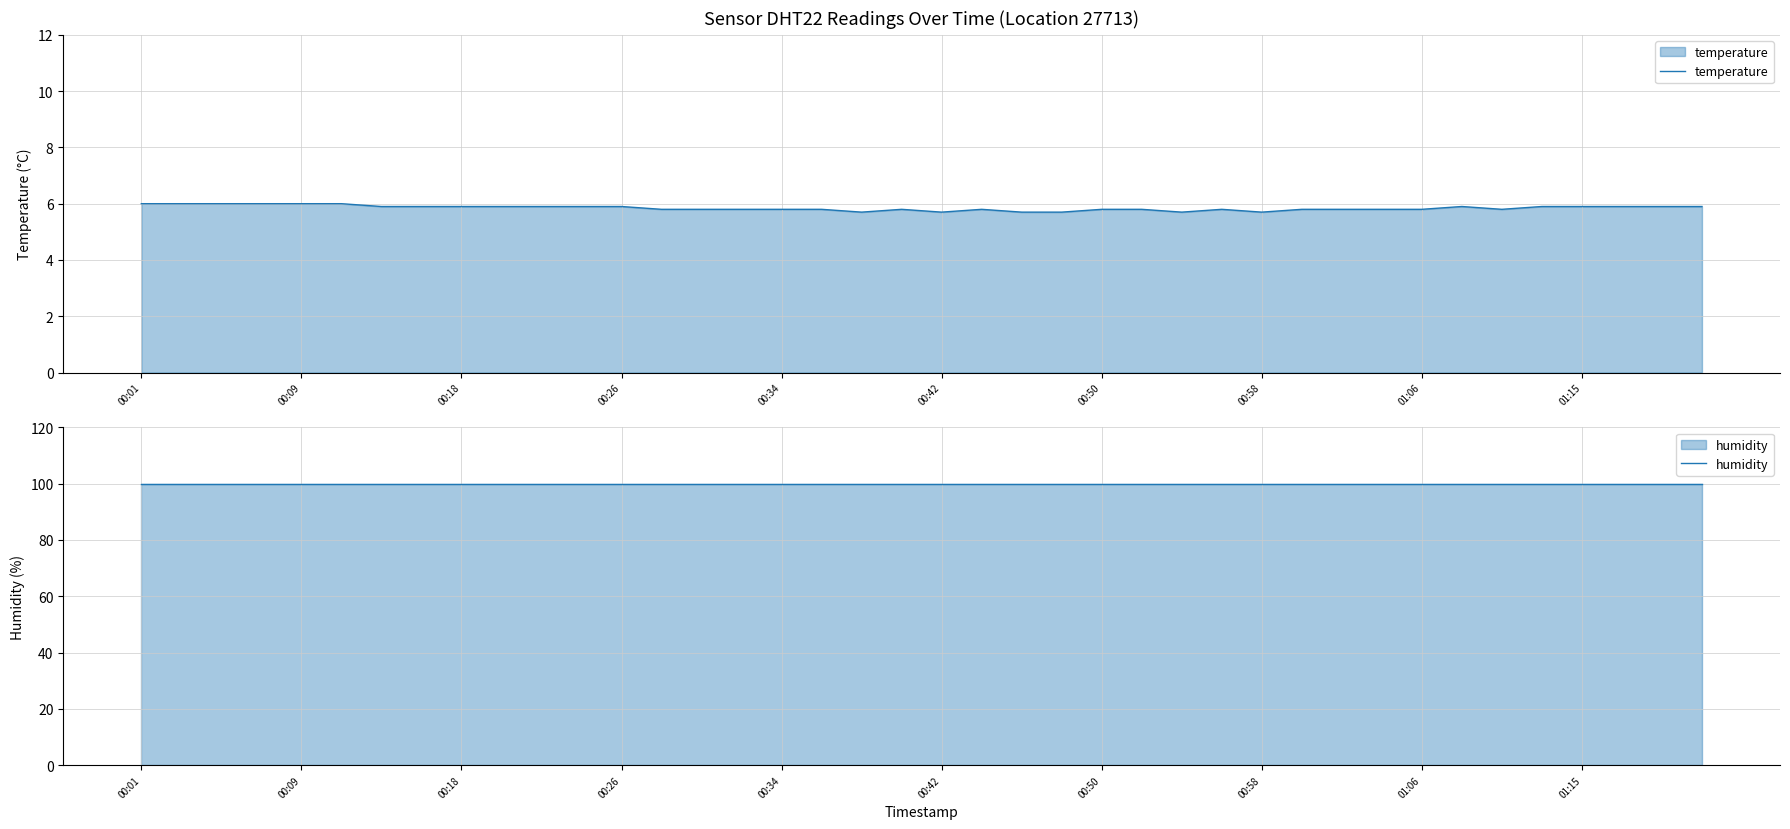

The humidity series shows 99.9 at 10. True or false?

True